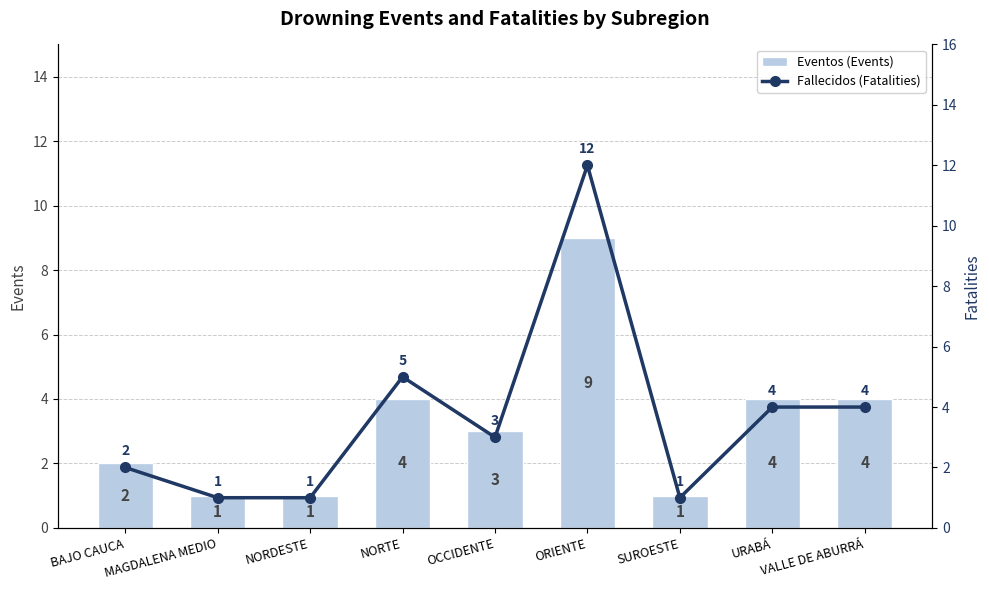

What is the difference between the maximum and second lowest values in the Fallecidos (Fatalities) series?

11